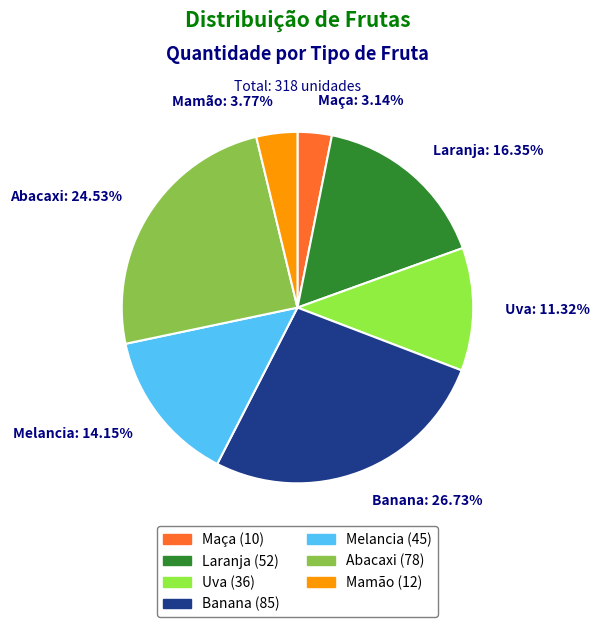

Which has a higher value, Abacaxi or Laranja?

Abacaxi